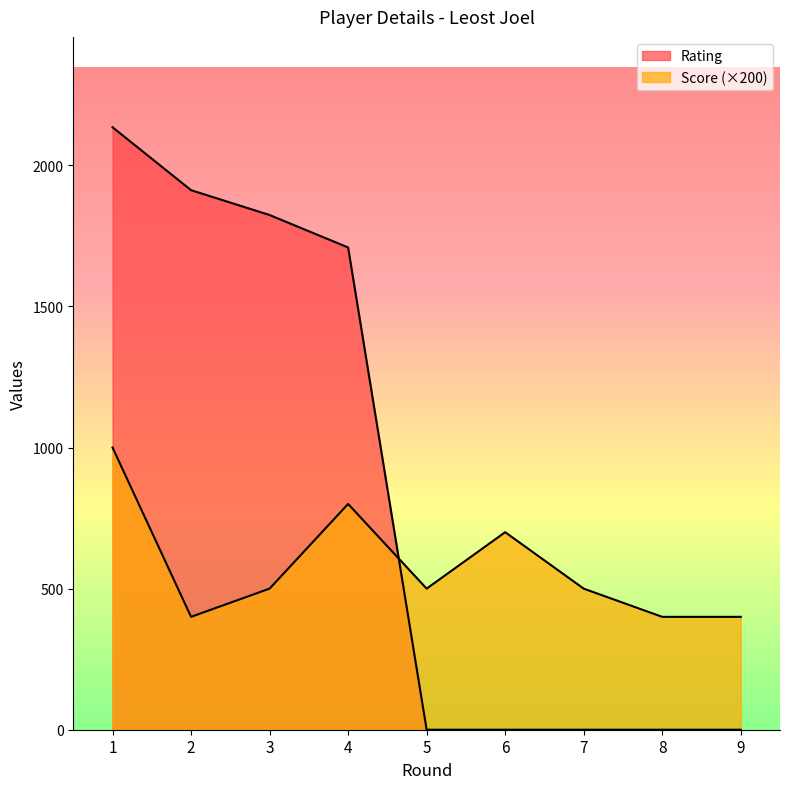

At which label does Score first exceed 500?

1